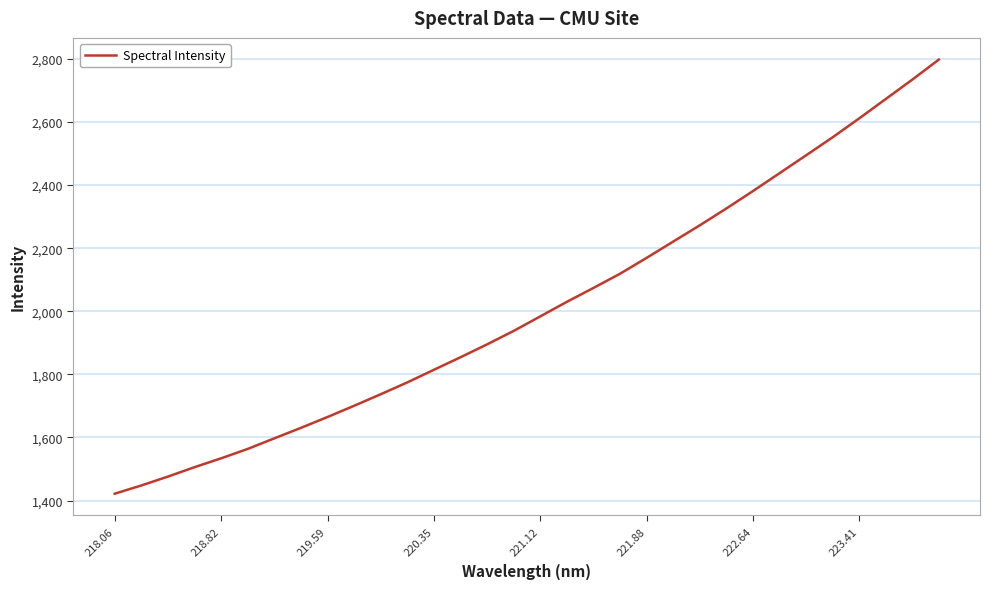

What is the minimum value shown in the chart?

1421.7